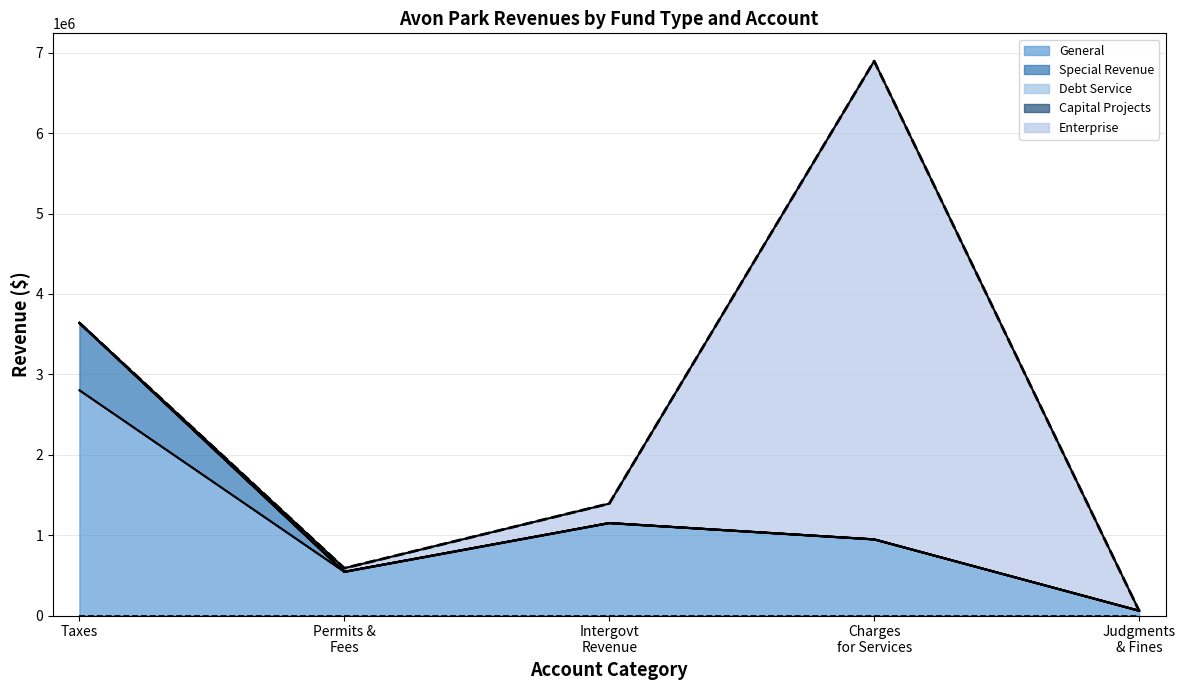

The Capital Projects series shows 0 at Taxes. True or false?

True